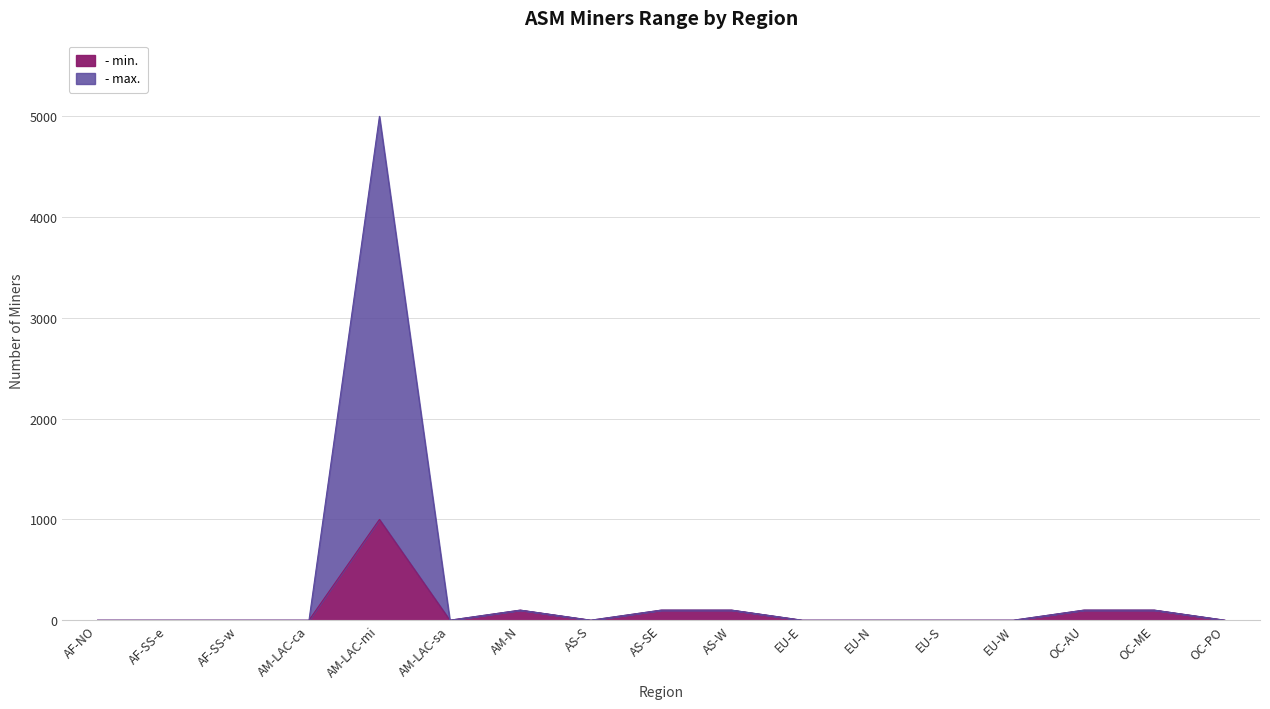

What are all the series names shown in the legend?

- min., - max.